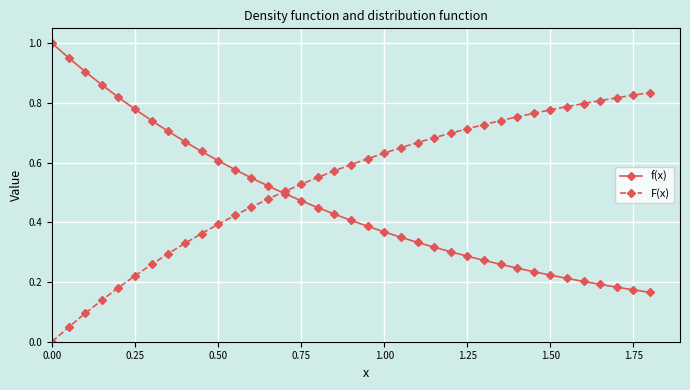

Rank the series by their maximum value, from highest to lowest.

f(x), F(x)